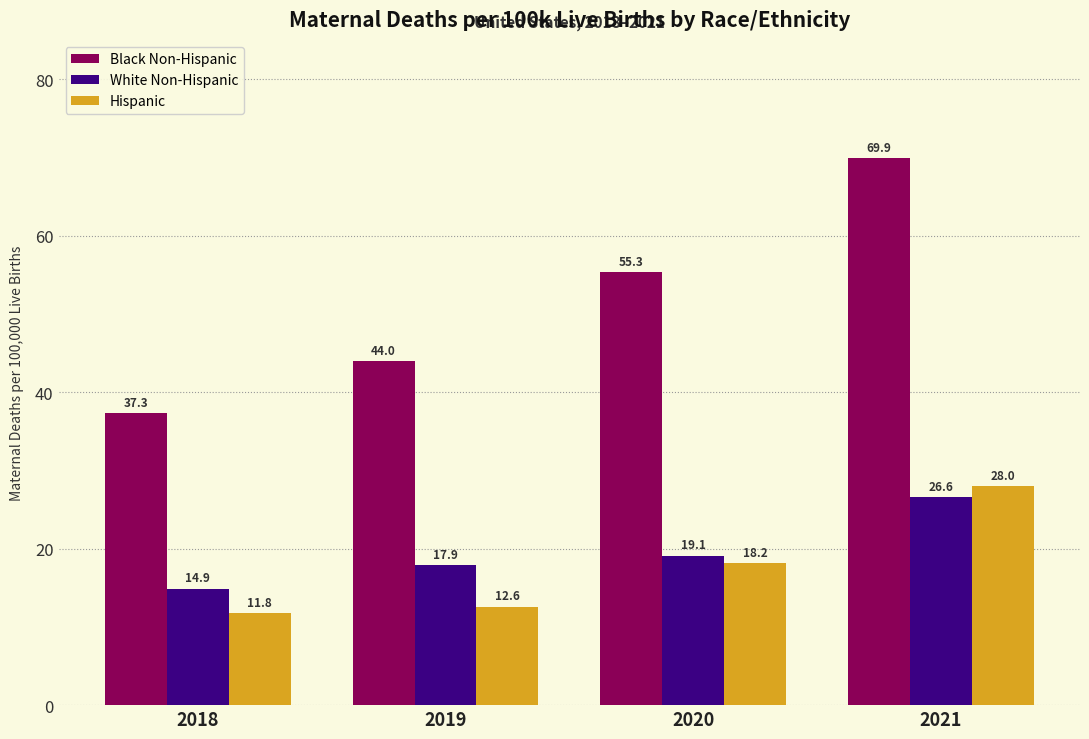

Reading left to right, list all the values displayed in this chart.

Black Non-Hispanic: 2018=37.3	2019=44.0	2020=55.3	2021=69.9
White Non-Hispanic: 2018=14.9	2019=17.9	2020=19.1	2021=26.6
Hispanic: 2018=11.8	2019=12.6	2020=18.2	2021=28.0